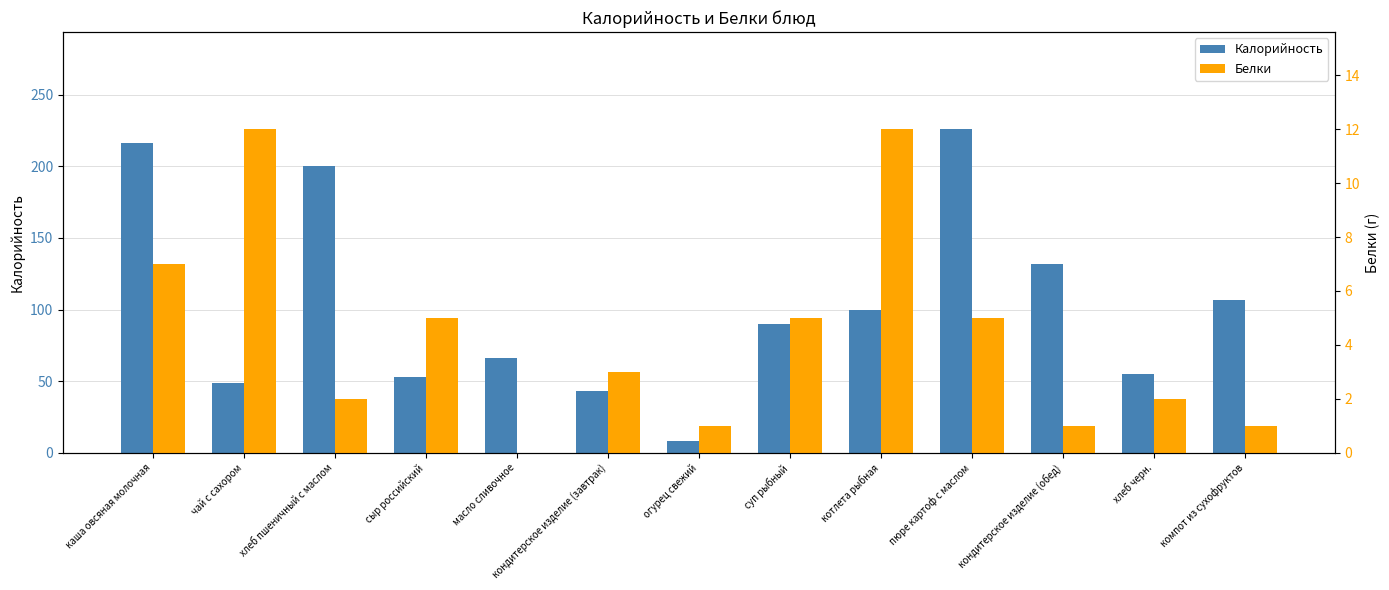

What is the minimum value for Калорийность?

8